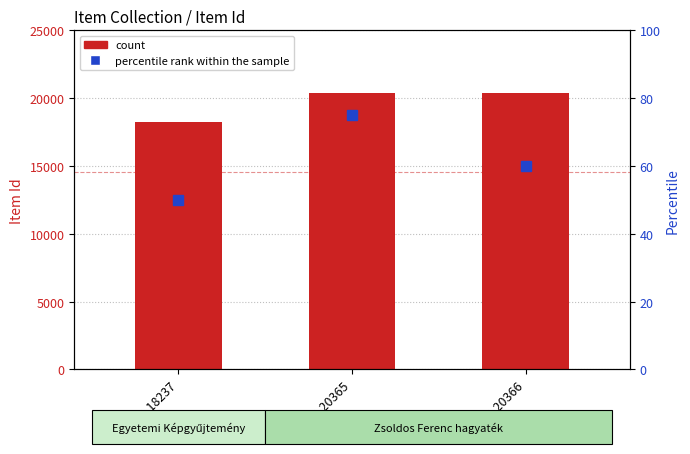

At which label does count reach its minimum?

Item 18237